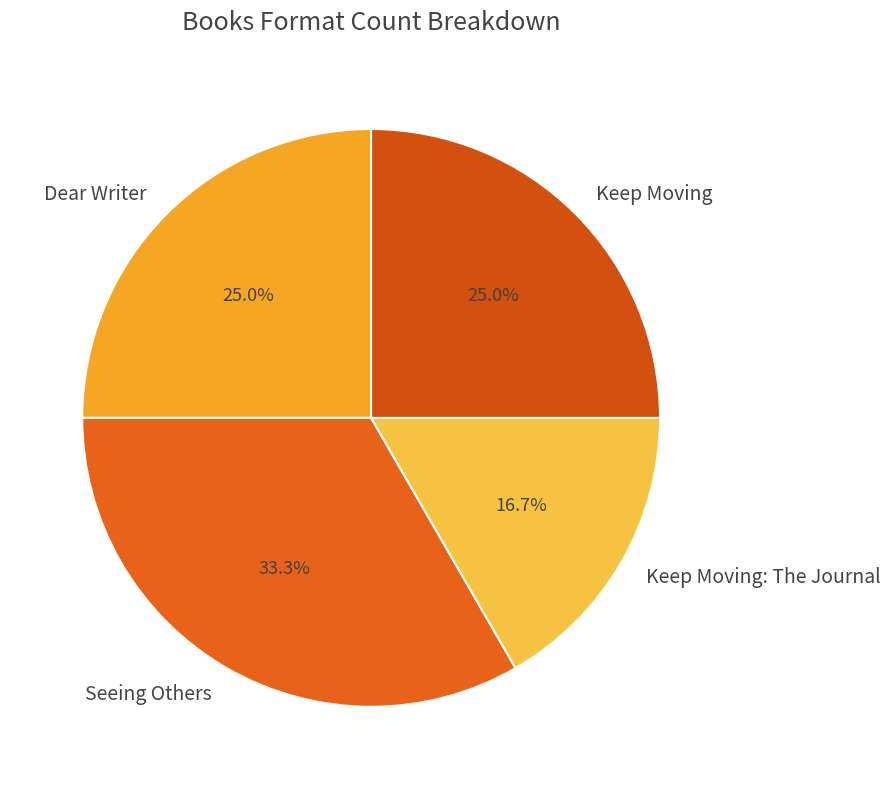

To the nearest percent, what is the difference between the Seeing Others and Keep Moving slice percentages?

8%